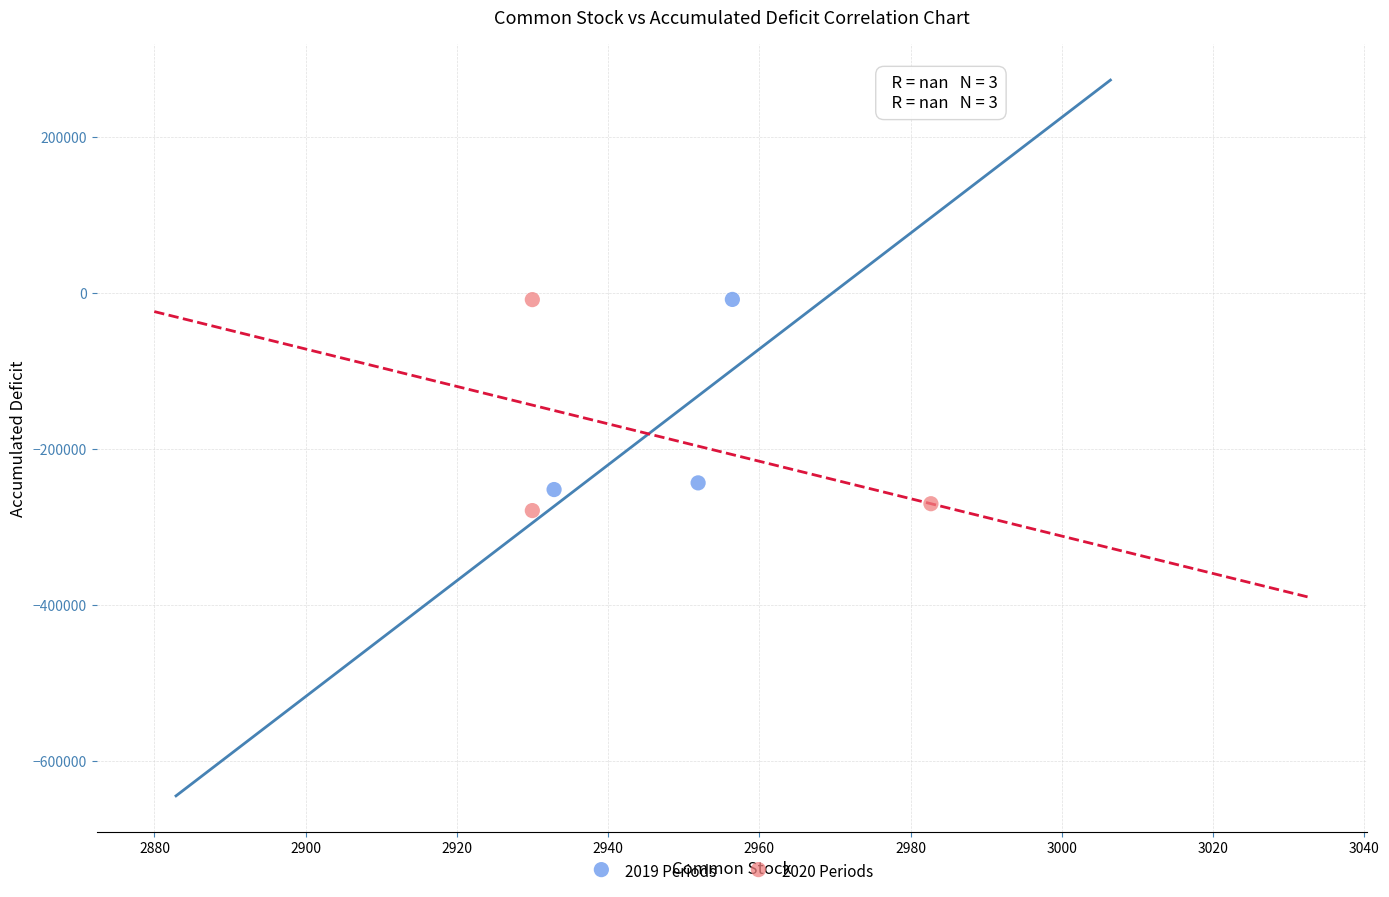

Which series contains the lowest Y value?

2020 Periods